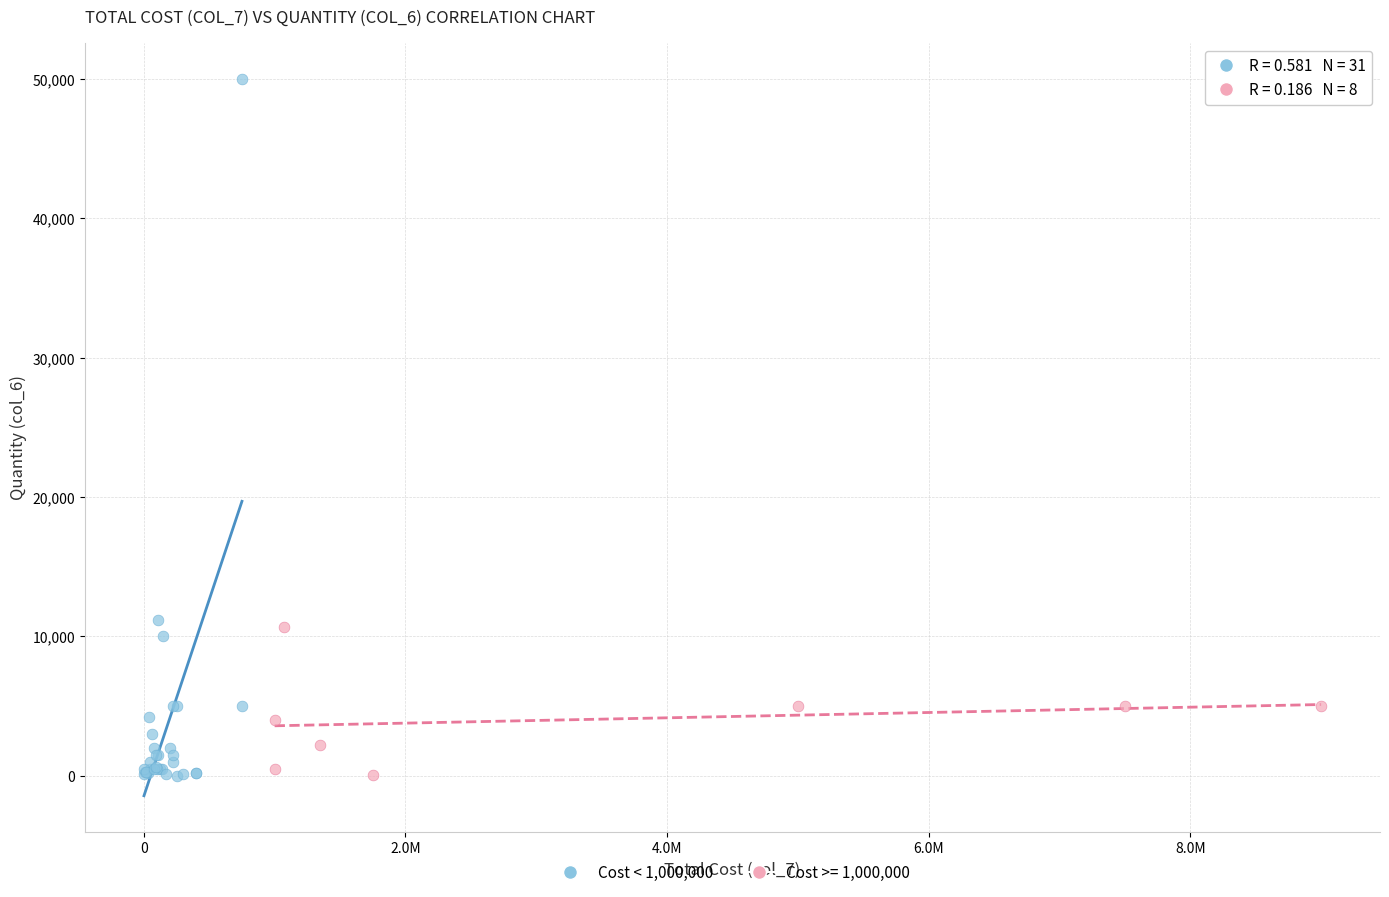

Which series has the largest Y range (max minus min)?

Cost < 1,000,000